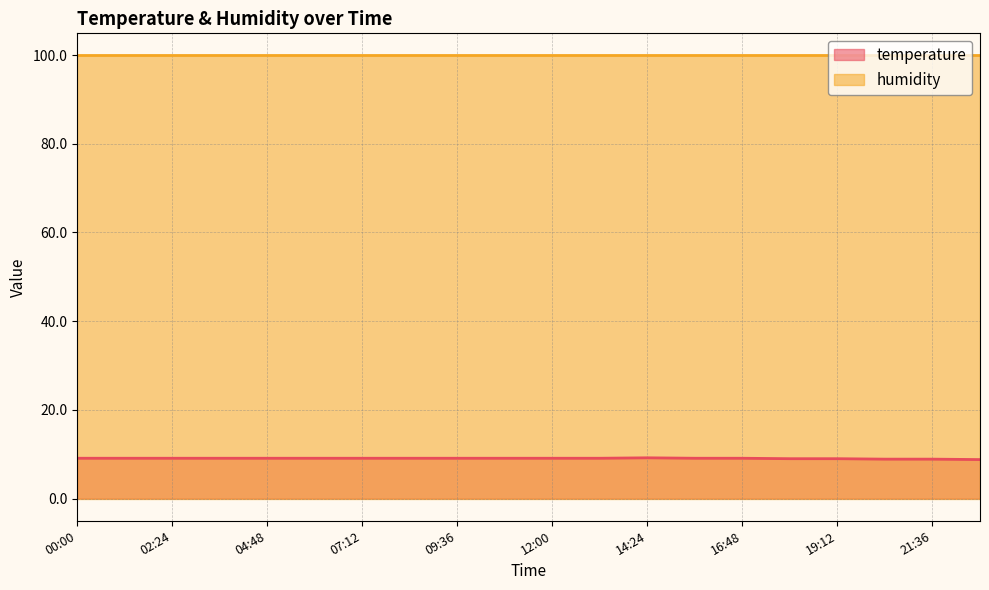

The value at 20:24 is 8.9. True or false?

True